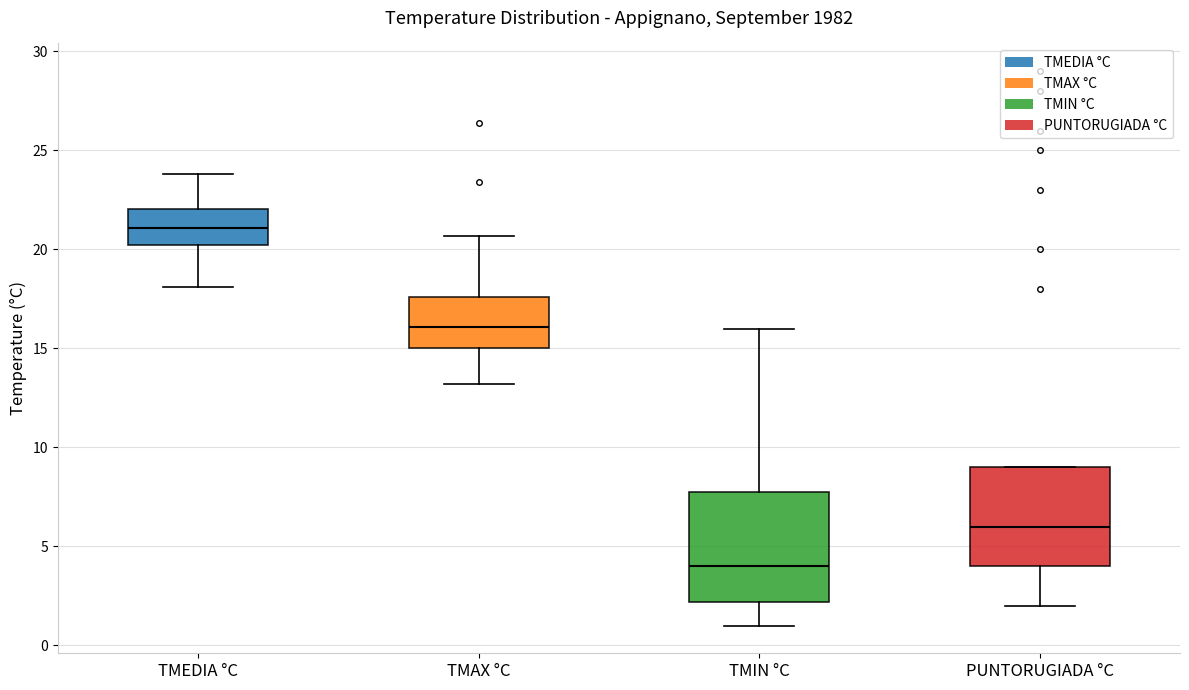

Which box has the highest median line?

TMEDIA °C